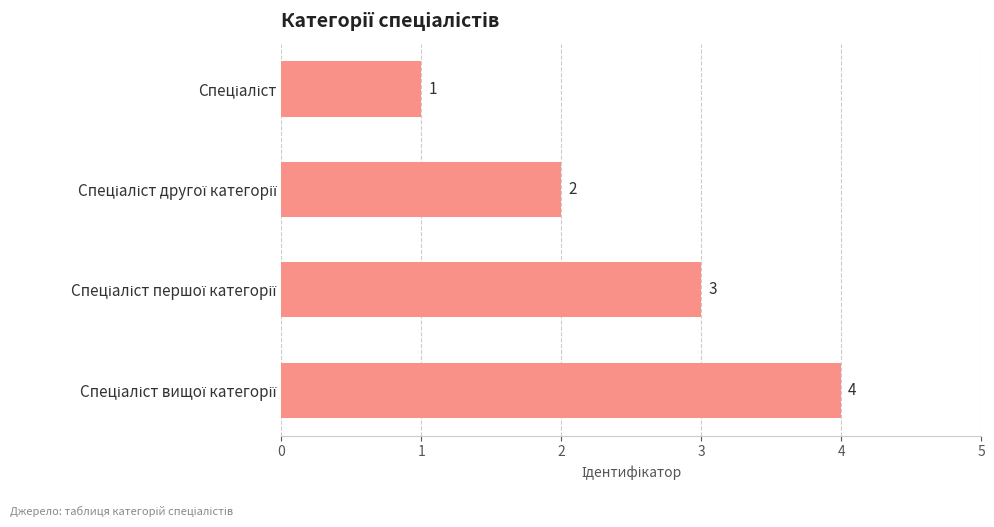

What is the difference between the maximum and minimum values?

3